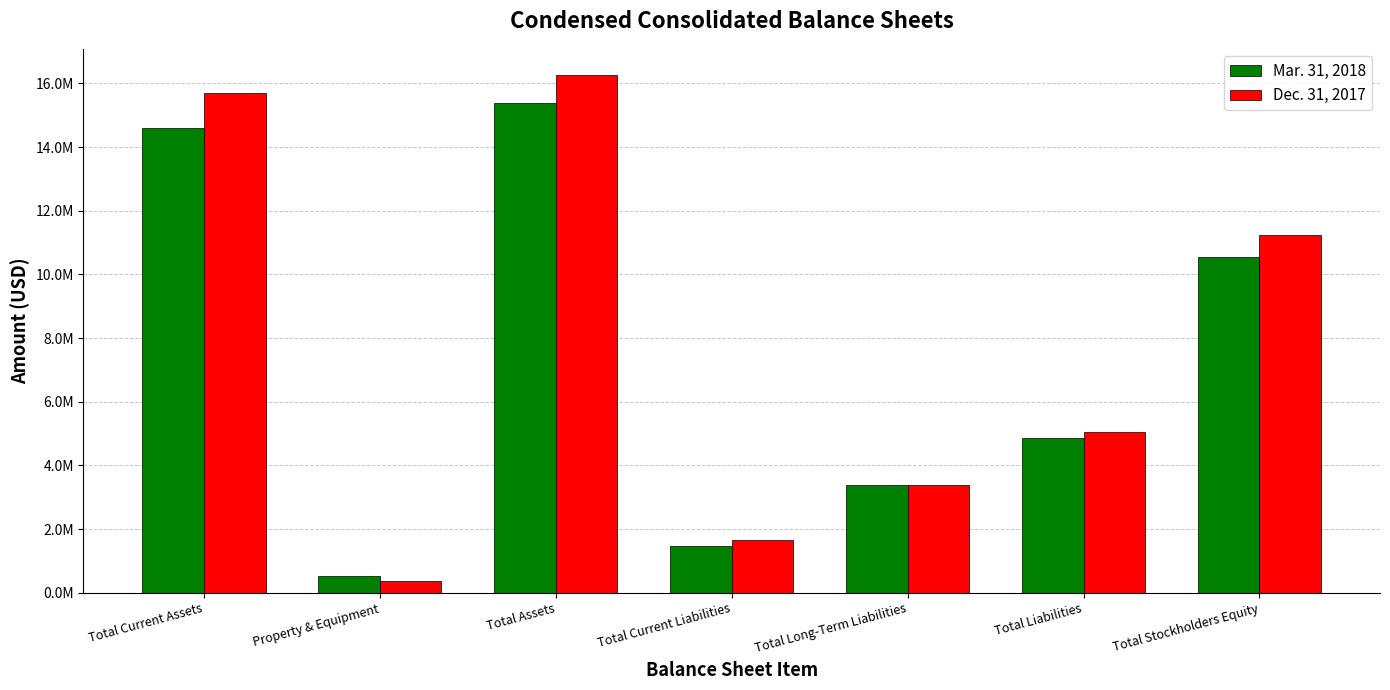

Reading left to right, what are all the values shown in this chart?

Mar. 31, 2018: Total Current Assets=14613165	Property & Equipment=535241	Total Assets=15388422	Total Current Liabilities=1477899	Total Long-Term Liabilities=3376259	Total Liabilities=4854158	Total Stockholders Equity=10534264
Dec. 31, 2017: Total Current Assets=15712676	Property & Equipment=372096	Total Assets=16273789	Total Current Liabilities=1670675	Total Long-Term Liabilities=3376259	Total Liabilities=5046934	Total Stockholders Equity=11226855